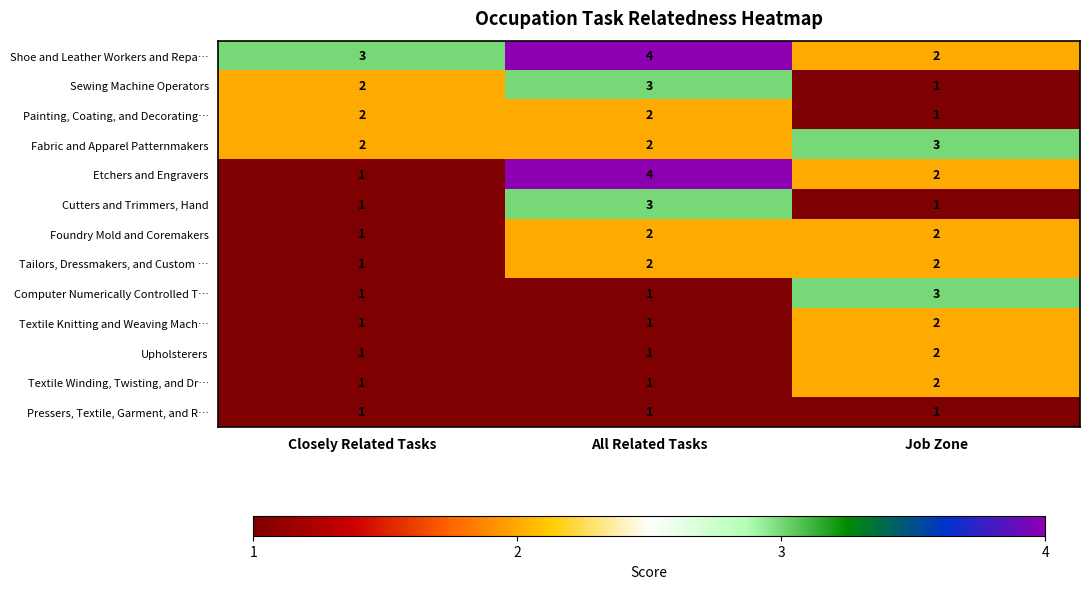

What is the approximate value of Shoe and Leather Workers and Repa… at Closely Related Tasks?

3